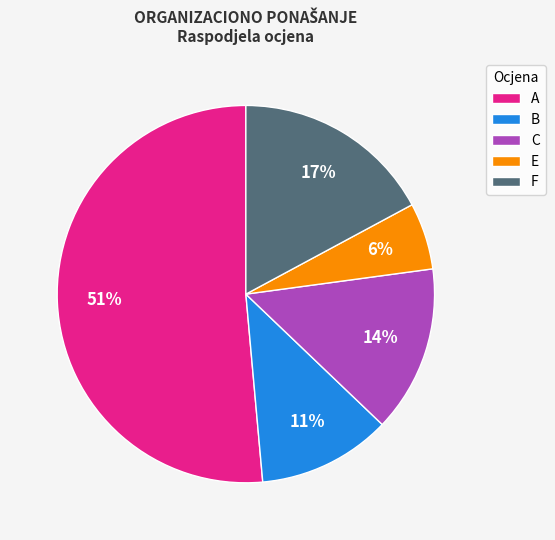

Is it true that B is 1% of the pie?

False